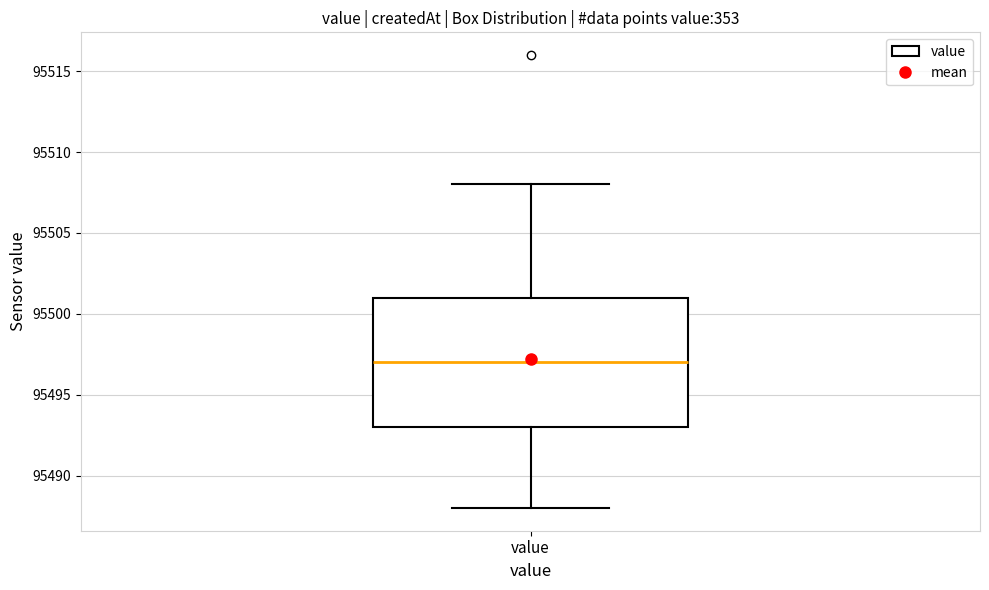

Where does the median line of the box for value sit on the y-axis? The values are not printed on the chart, so give them approximately, as read against the axis.

95497